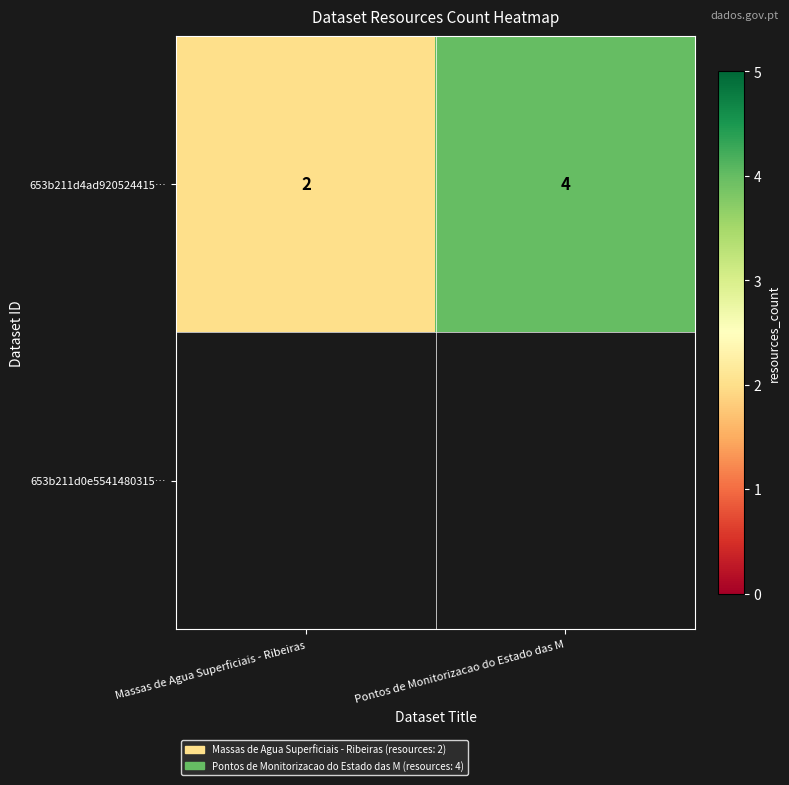

Which label corresponds to the largest value in the chart?

Pontos de Monitorizacao do Estado das M